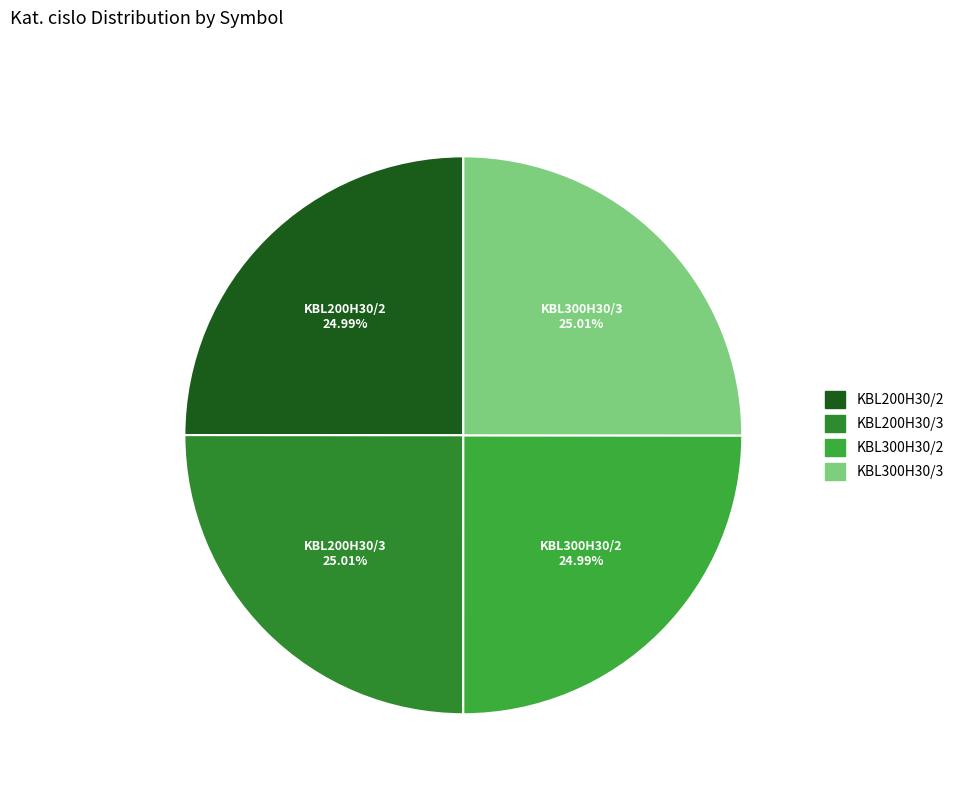

Approximately how many times larger is the value at KBL300H30/3 compared to KBL200H30/2?

1.0